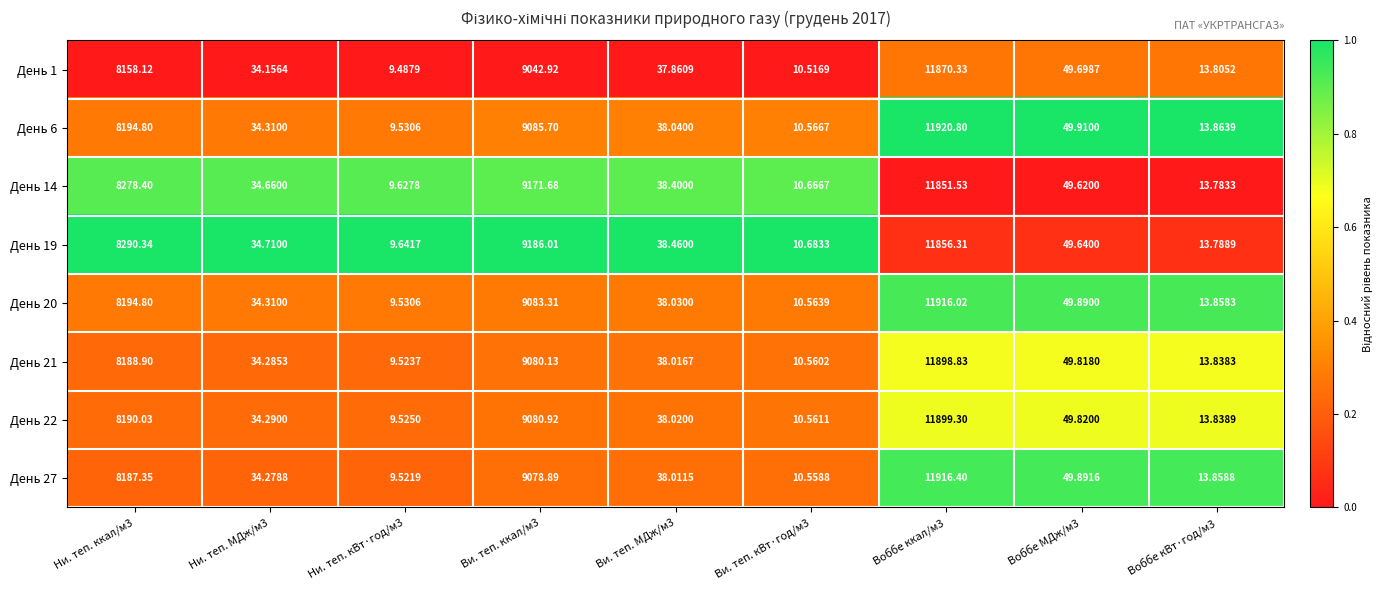

Is the value of День 21 at Ви. теп. МДж/м3 greater than the value of День 14 at Воббе ккал/м3?

No